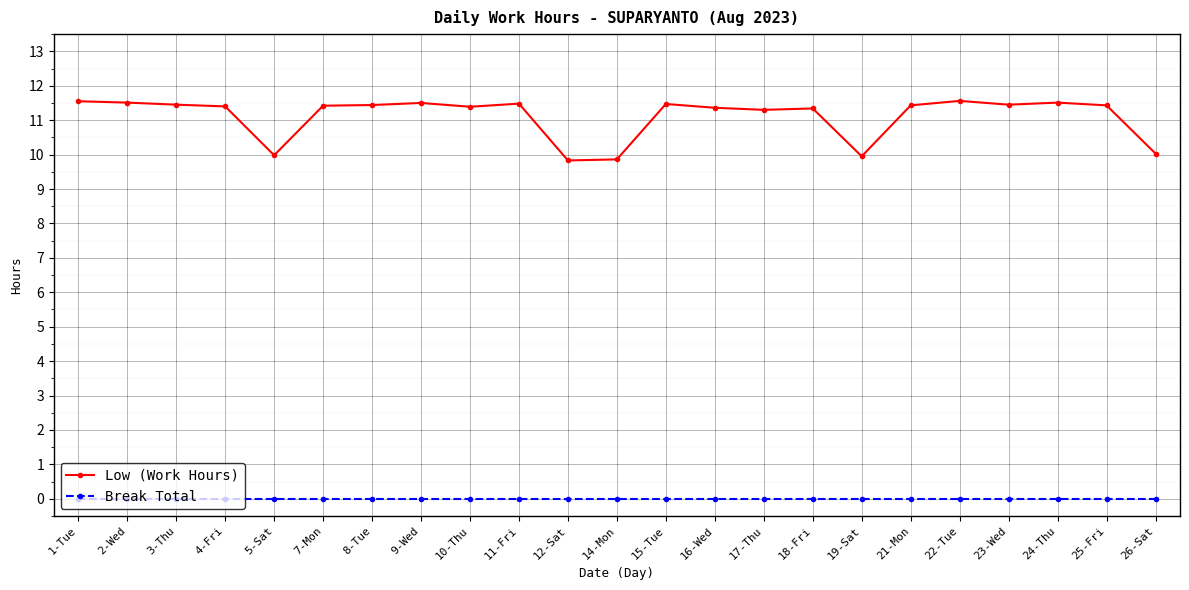

What is the label of the 3rd point from the right?

24-Thu